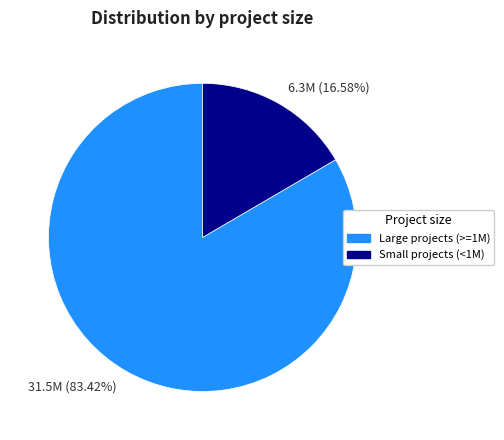

Between 6.3M (16.58%) and 31.5M (83.42%), which is larger?

31.5M (83.42%)